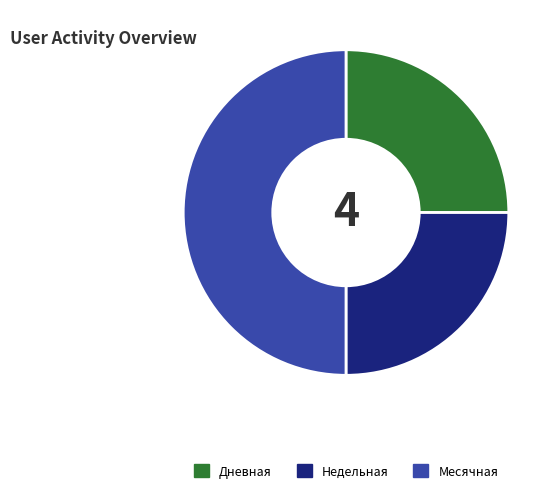

What is the ratio of the value at Дневная to the value at Месячная?

0.5